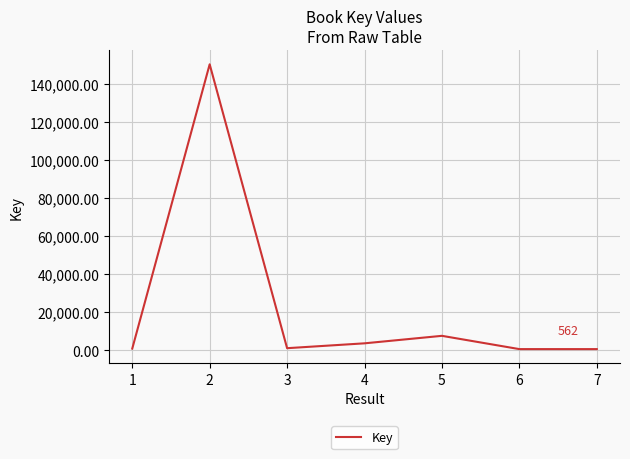

Count the number of categories in the chart.

7